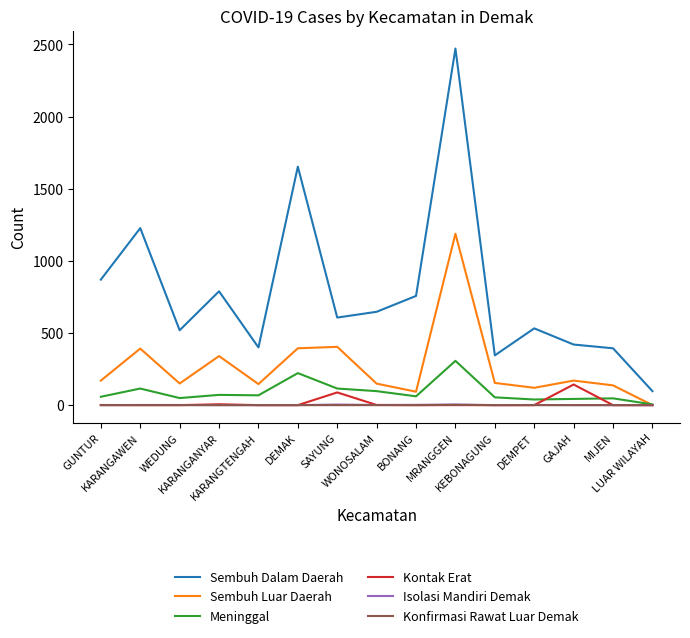

What is the greatest value displayed?

2472